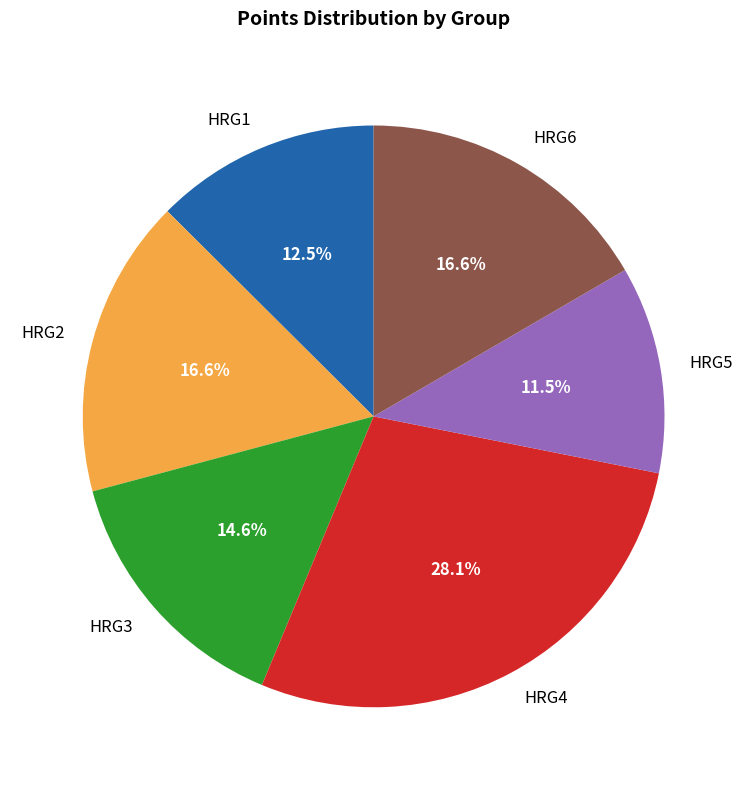

Which slice is the largest?

HRG4